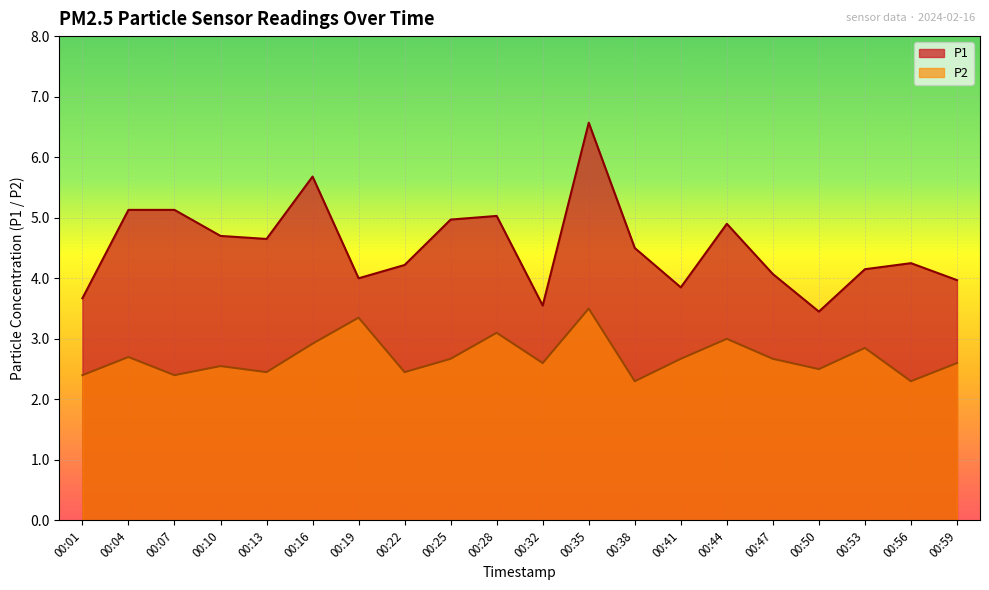

What is the difference between the highest and lowest values at 00:50?

1.0